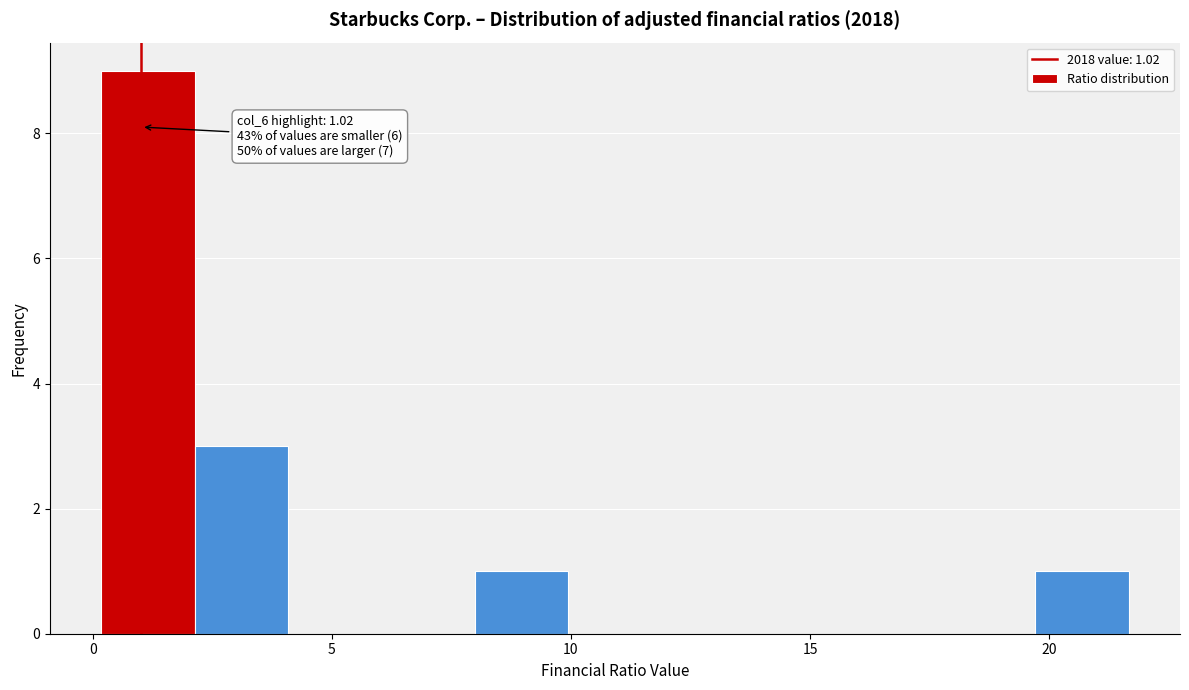

Read against the x-axis, roughly where is the centre of the tallest bar?

1.0